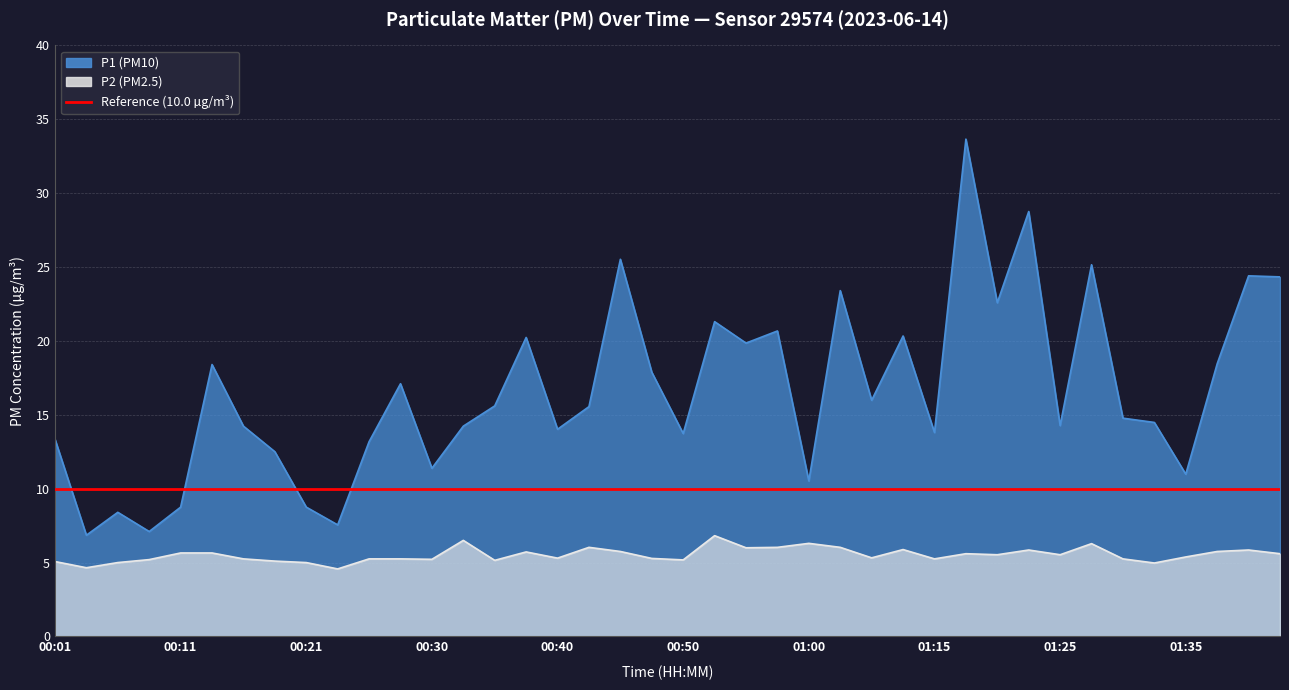

True or false: P2 and P1 cross at least once.

False